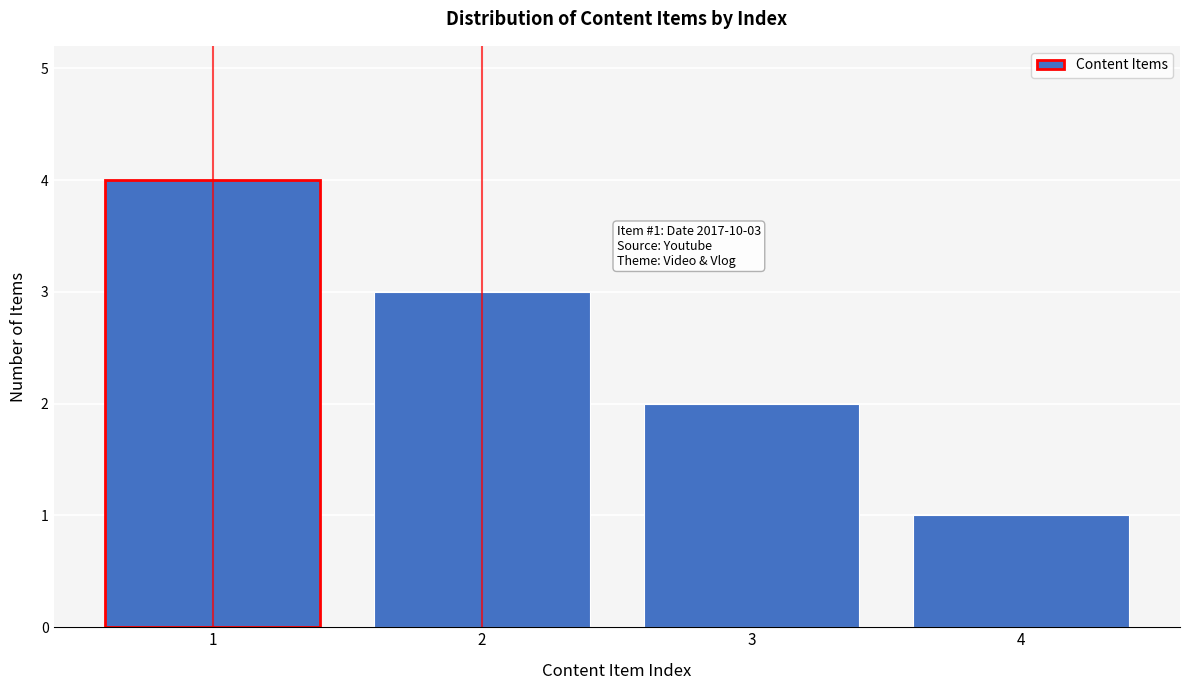

Reading left to right, what are all the values shown in this chart?

1=4	2=3	3=2	4=1